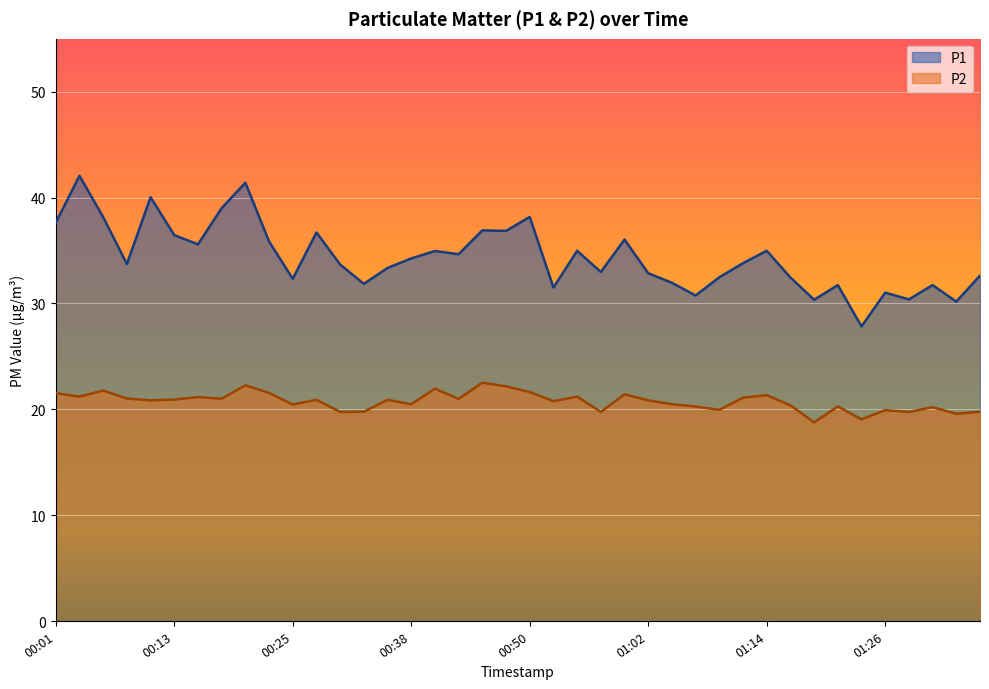

At 00:47, list the series in order from smallest to largest.

P2, P1